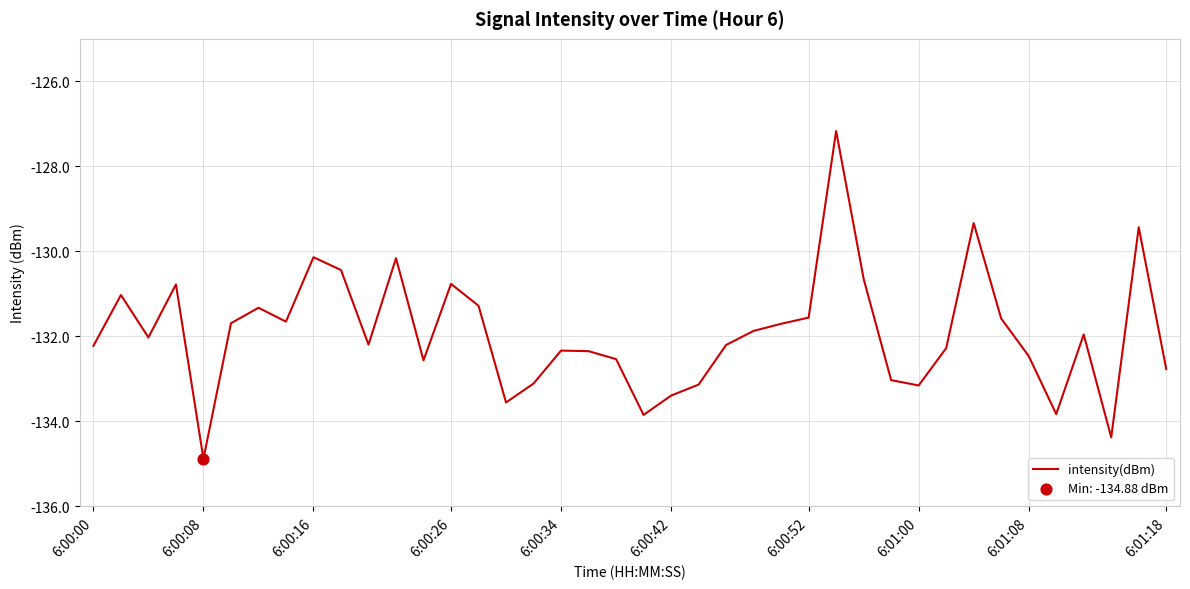

What is the minimum value shown in the chart?

-134.9